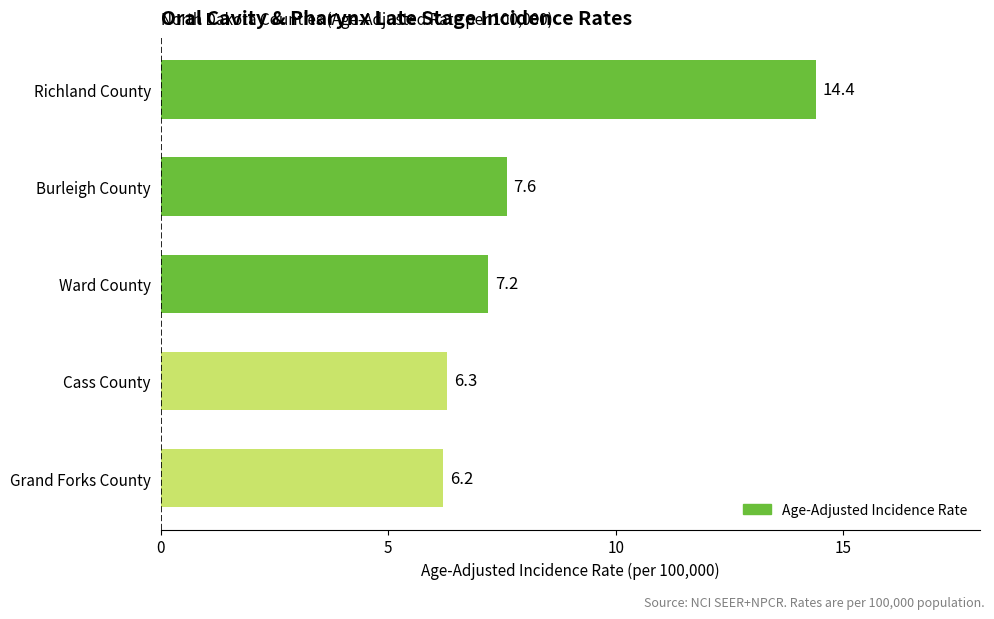

What is the difference between the second highest and minimum values?

1.4